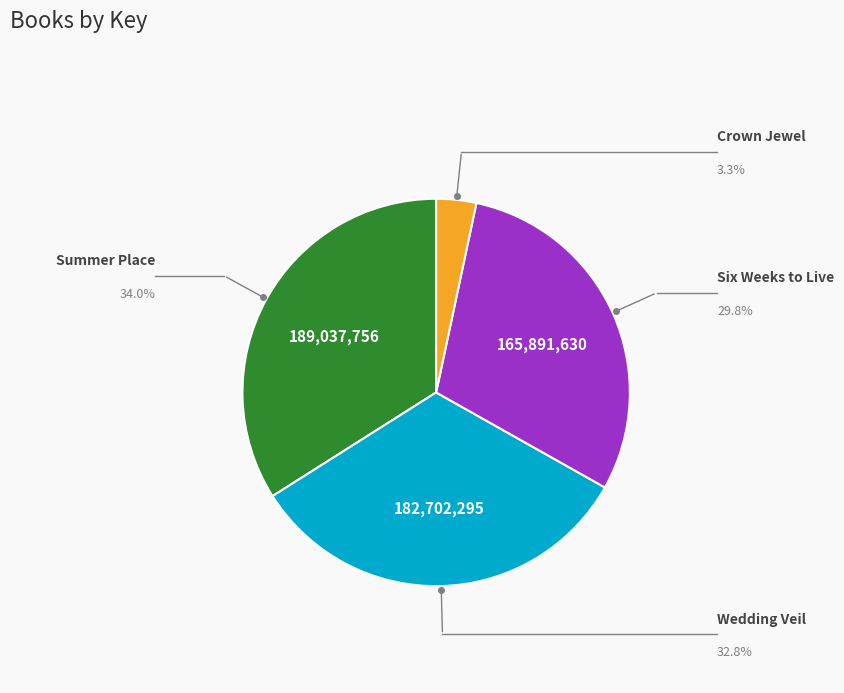

Count the number of slices in the pie.

4